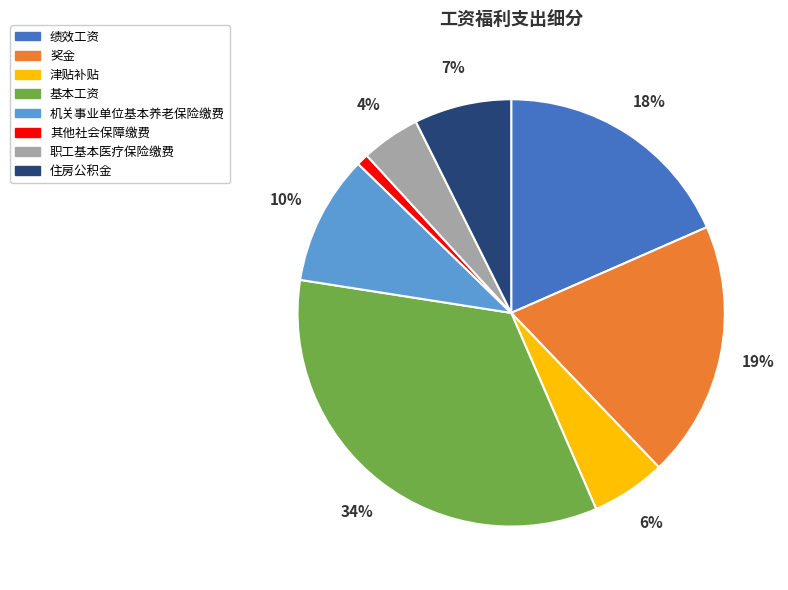

Between 奖金 and 住房公积金, which is larger?

奖金